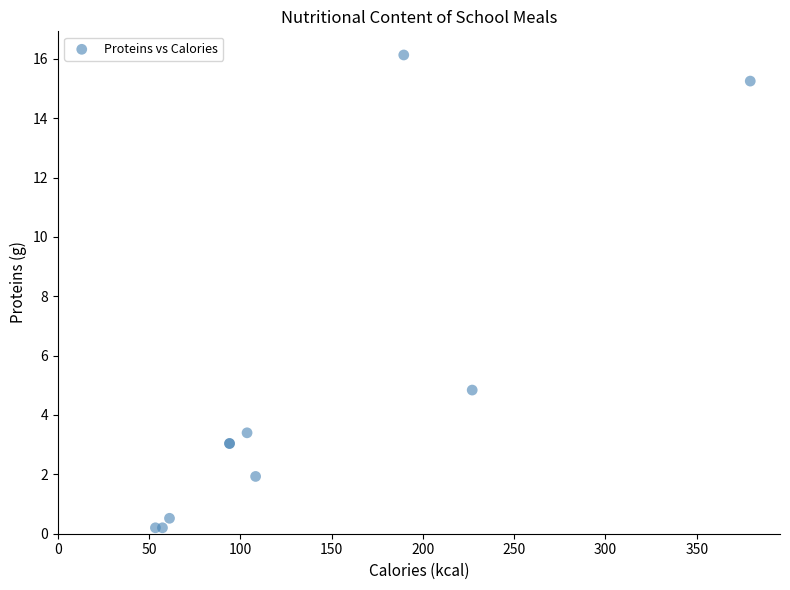

What Y value in the scatter plot is closest to 8?

4.8